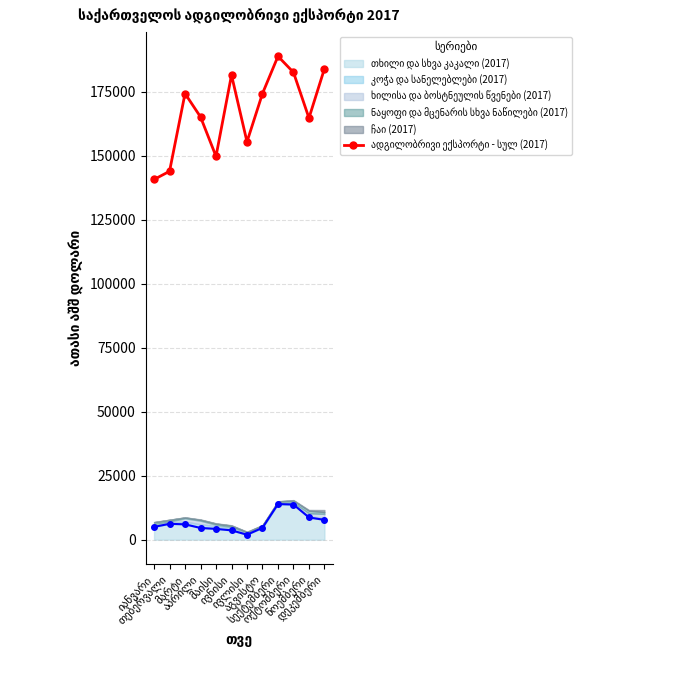

Is it true that the value at ივნისი is 181628.1?

True